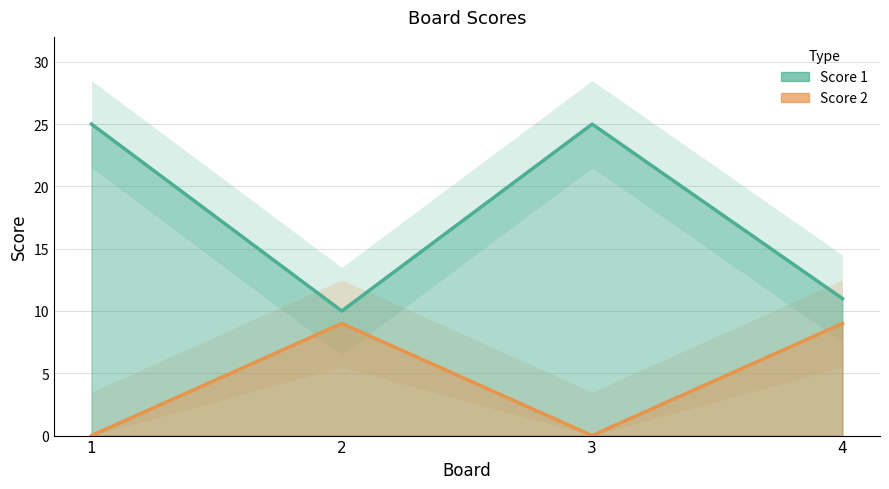

Between 2 and 3, which series saw the biggest shift?

Score 1